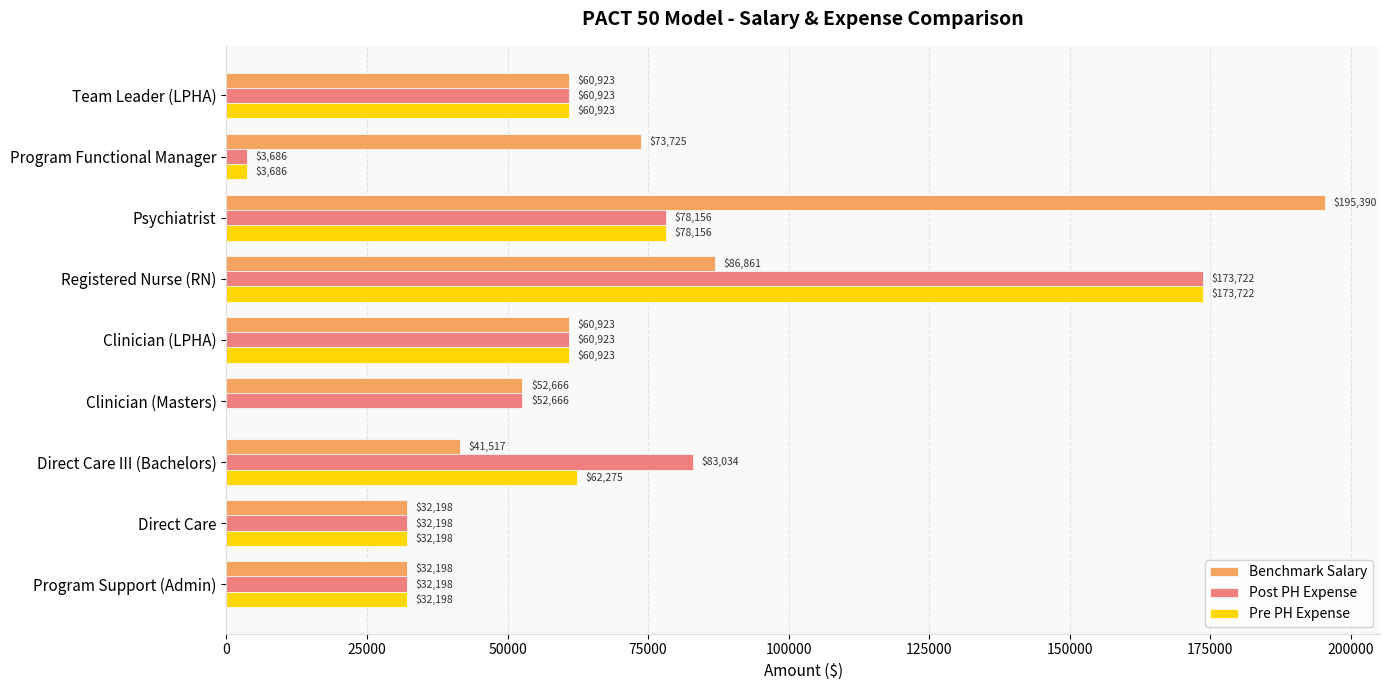

The Benchmark Salary series shows 60923.2 at Clinician (LPHA). True or false?

True